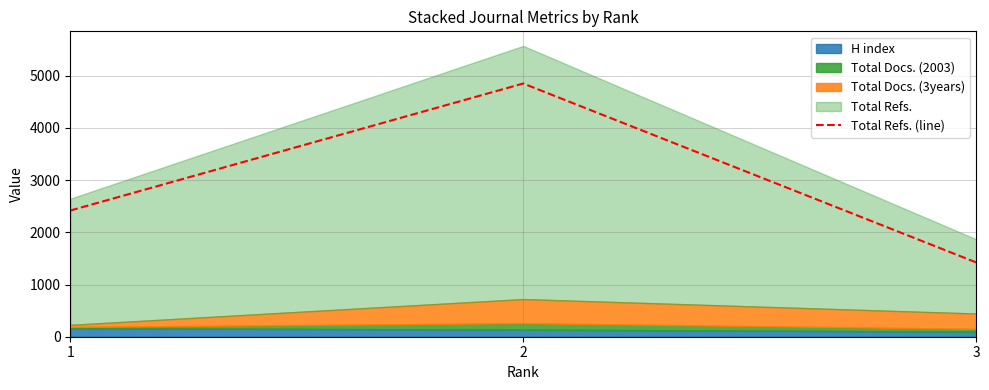

Read the value at 1.

2417